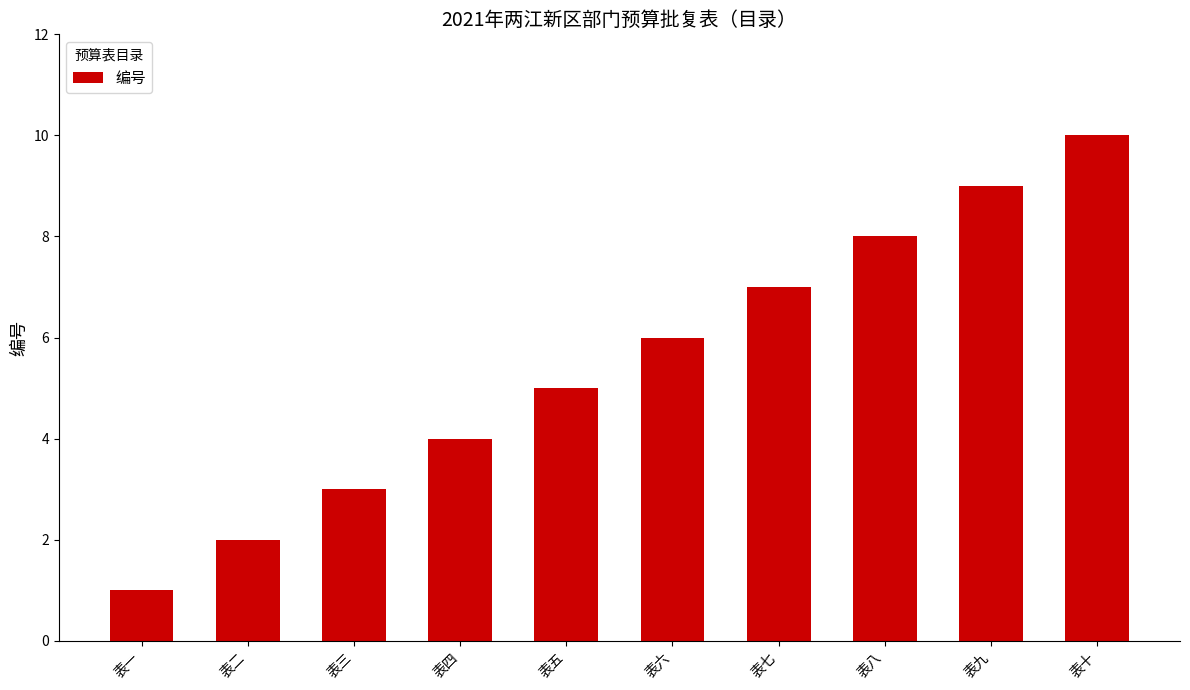

Reading right to left, extract all data points from this chart.

10	9	8	7	6	5	4	3	2	1